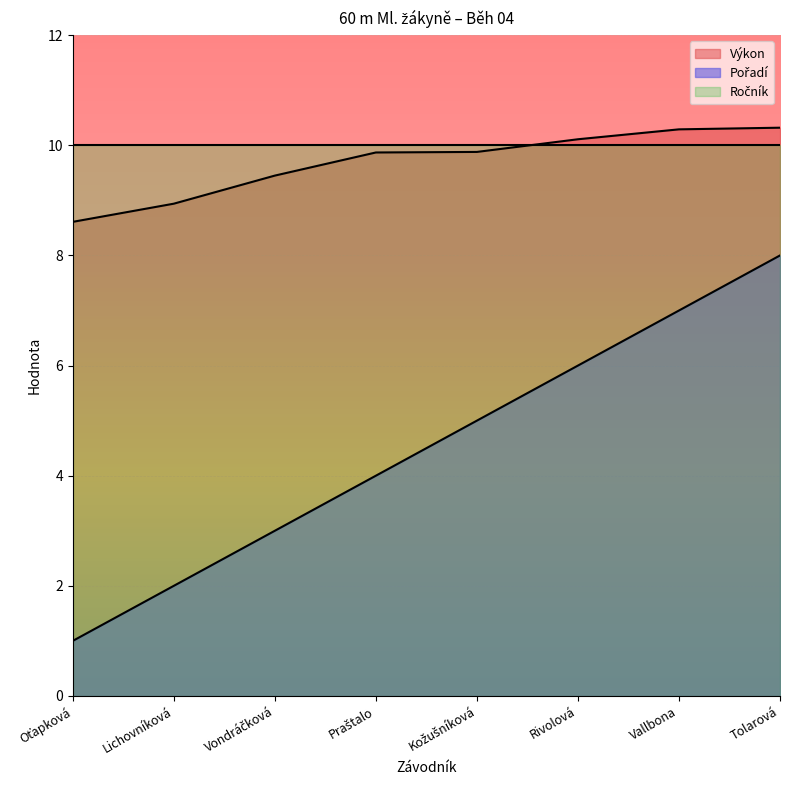

Is the value of Výkon at Kožušníková greater than the value of Pořadí at Praštalo?

Yes